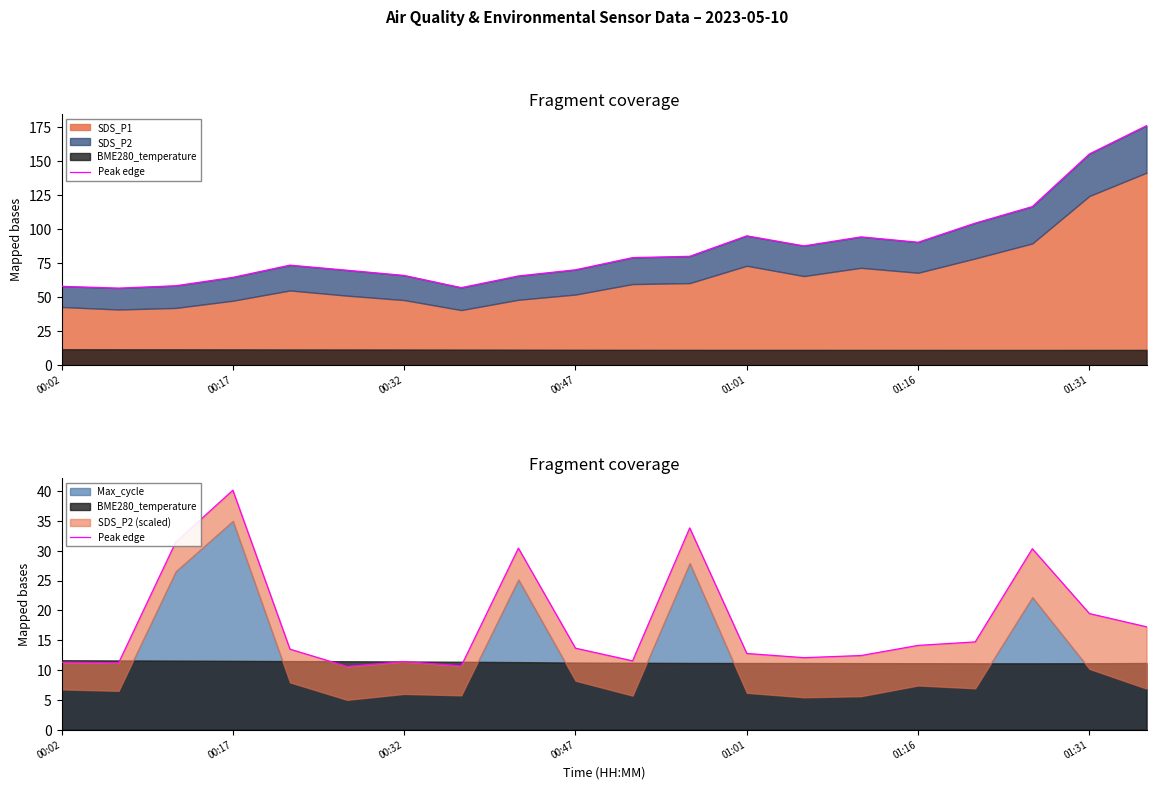

Reading left to right, what are all the values shown in this chart?

11.3	11.2	31.4	40.2	13.5	10.6	11.4	10.7	30.4	13.7	11.5	33.8	12.8	12.1	12.4	14.1	14.7	30.3	19.5	17.3